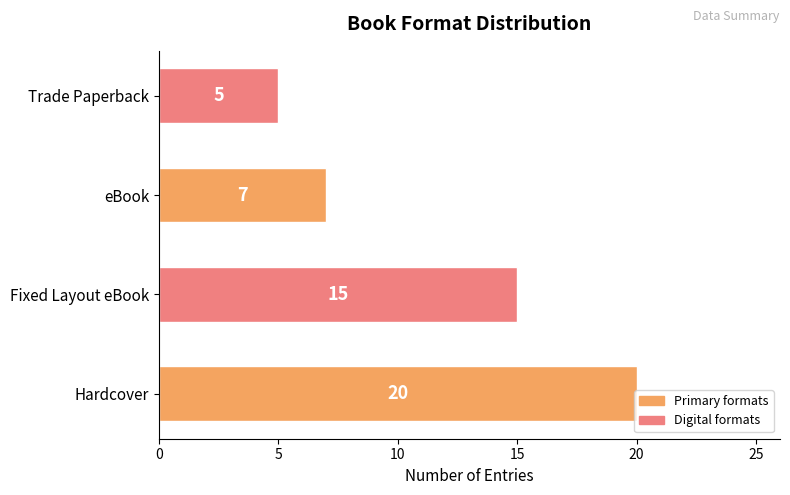

Between Hardcover and Trade Paperback, which is larger?

Hardcover